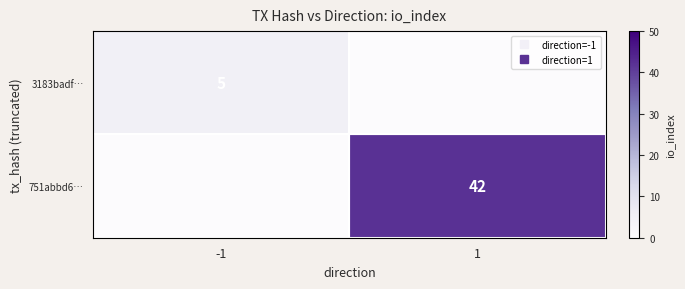

How many data points in 751abbd6… are less than 42?

1